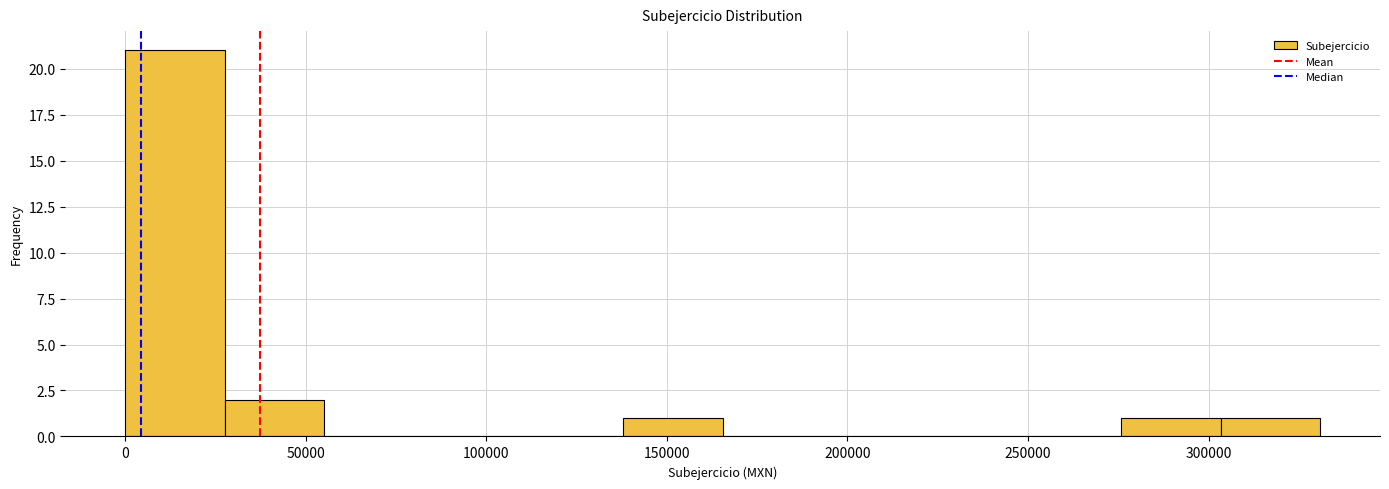

What is the height of the bar covering 0 to 30000 on the x-axis? Neither the bar edges nor the heights are printed on the chart, so give them approximately, as read against the axes.

21